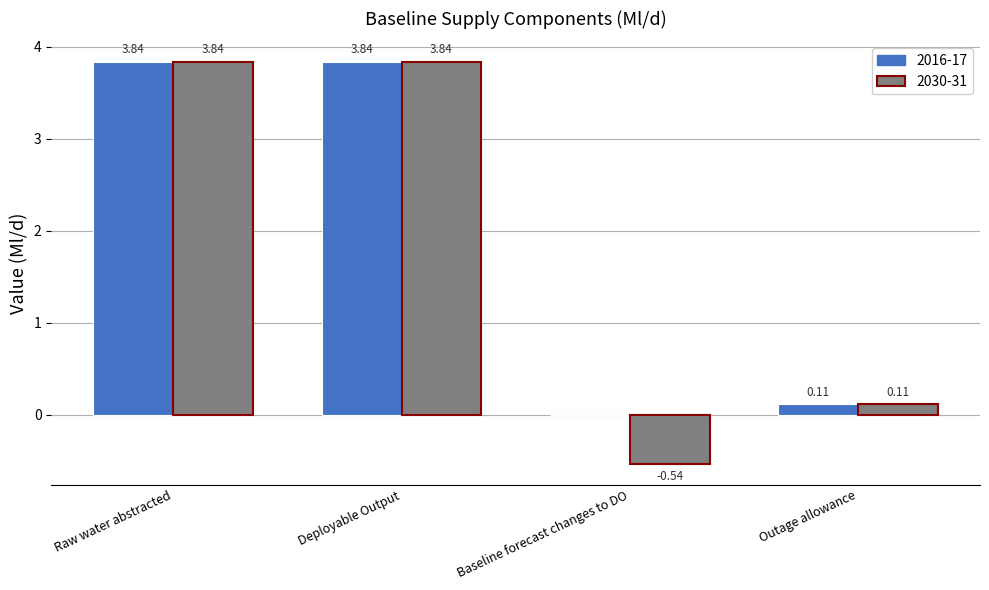

Which series has the largest total across all categories?

2016-17